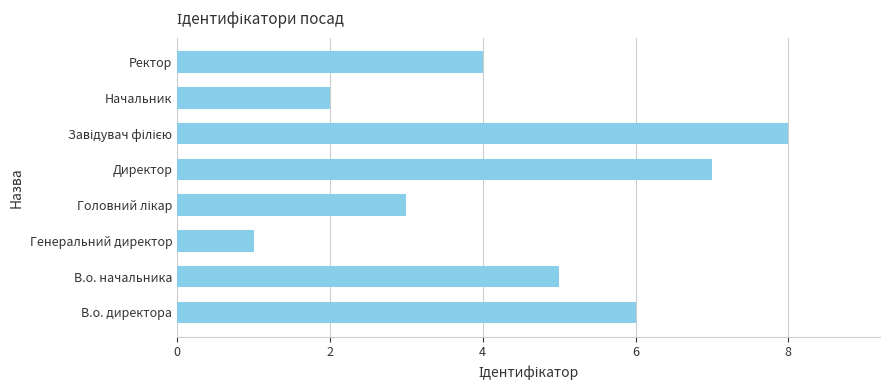

Where is the data nearest to the value 4?

Ректор